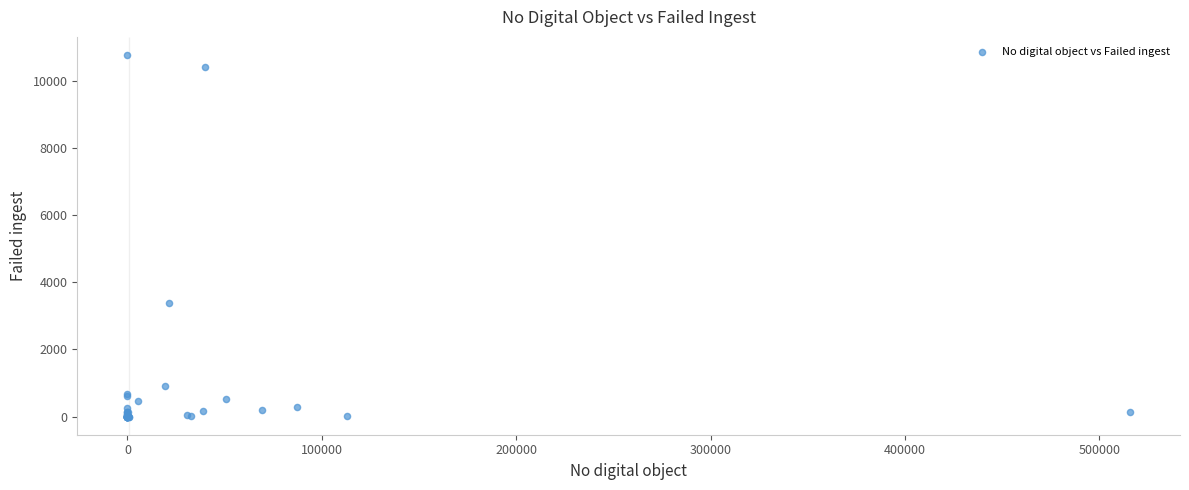

What Y value in the scatter plot is closest to 5382?

3368